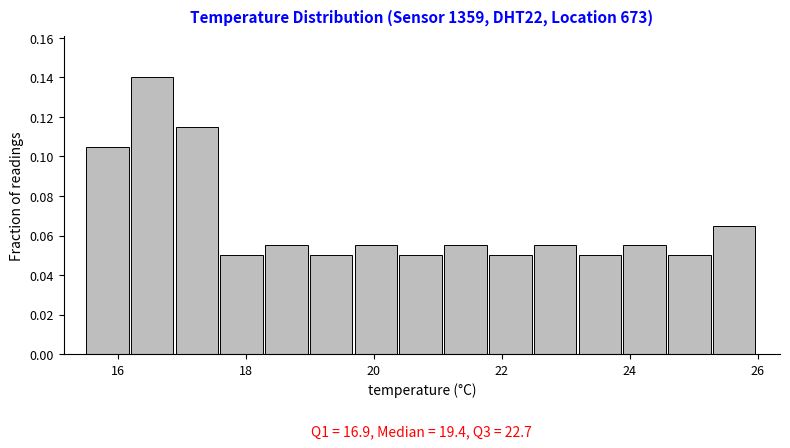

Read against the x-axis, roughly where is the centre of the tallest bar?

16.6